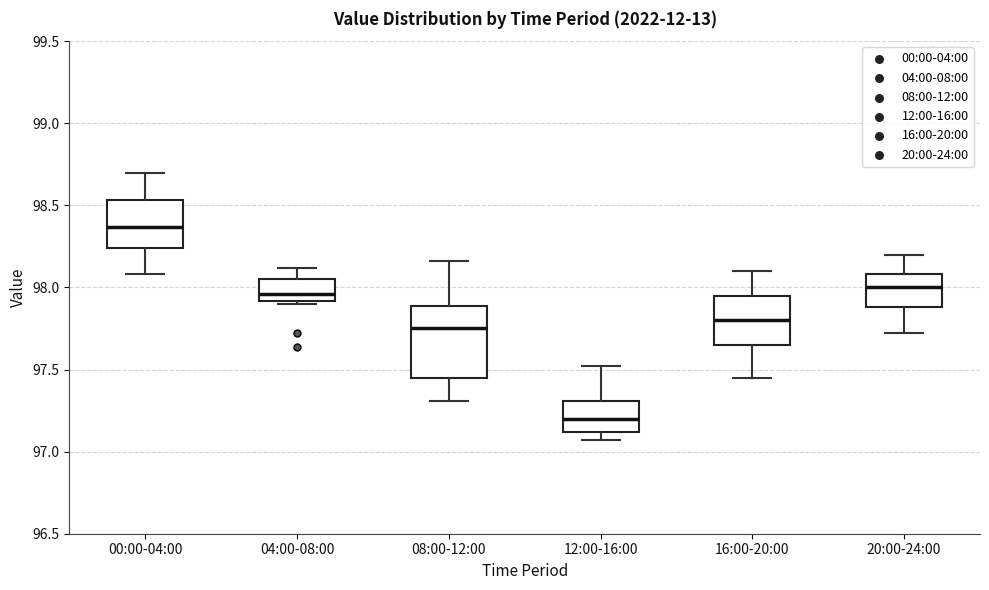

Reading left to right, read every box against the y-axis: the position of its median line, the range the box covers, and the ends of its whiskers. The values are not printed on the chart, so give them approximately, as read against the axis.

00:00-04:00: median 98.35, box 98.25 to 98.55, whiskers 98.10 to 98.70
04:00-08:00: median 97.95, box 97.90 to 98.05, whiskers 97.90 (just below the box's lower edge) to 98.10
08:00-12:00: median 97.75, box 97.45 to 97.90, whiskers 97.30 to 98.15
12:00-16:00: median 97.20, box 97.10 to 97.30, whiskers 97.05 to 97.50
16:00-20:00: median 97.80, box 97.65 to 97.95, whiskers 97.45 to 98.10
20:00-24:00: median 98.00, box 97.90 to 98.10, whiskers 97.70 to 98.20